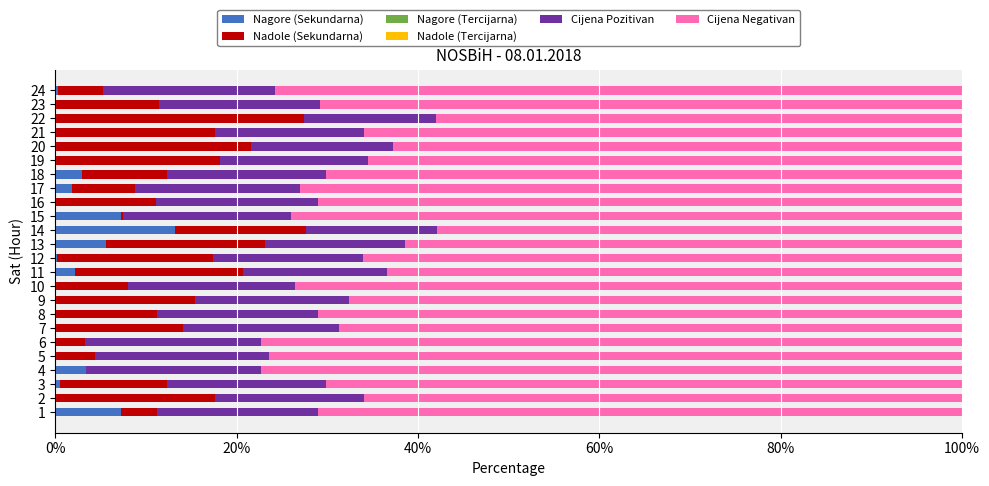

What is the highest value of the Nagore (Sekundarna) series?

13.2